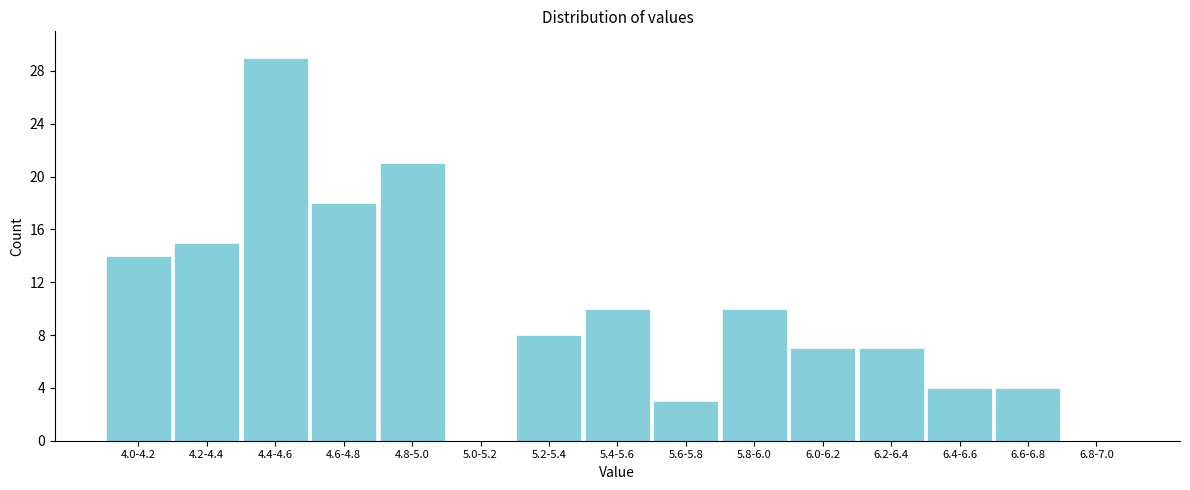

Reading left to right, what are all the values shown in this chart?

4.0-4.2=14	4.2-4.4=15	4.4-4.6=29	4.6-4.8=18	4.8-5.0=21	5.0-5.2=0	5.2-5.4=8	5.4-5.6=10	5.6-5.8=3	5.8-6.0=10	6.0-6.2=7	6.2-6.4=7	6.4-6.6=4	6.6-6.8=4	6.8-7.0=0